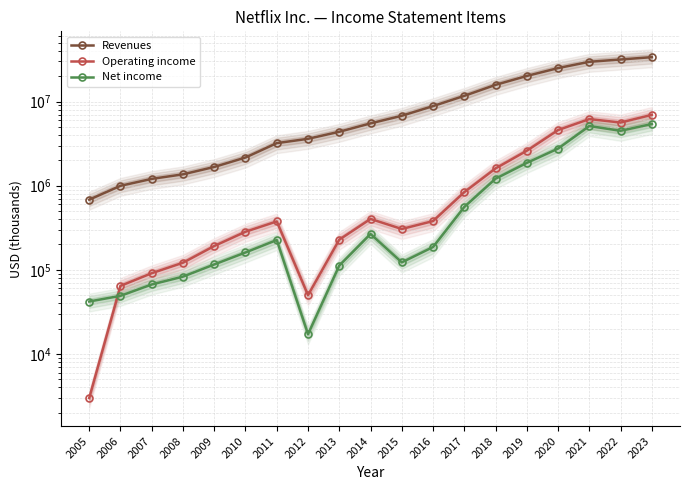

How many categories are shown in the chart?

19